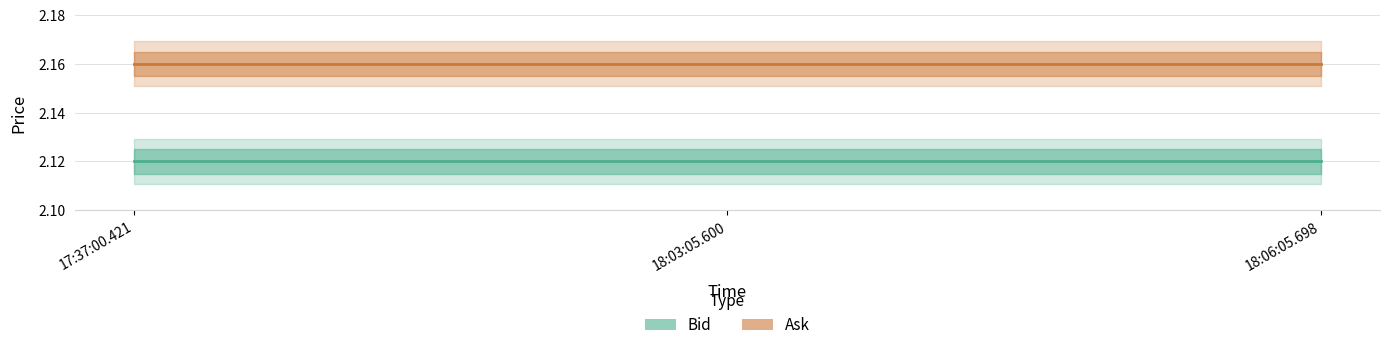

What is the label of the 1st point from the left?

17:37:00.421